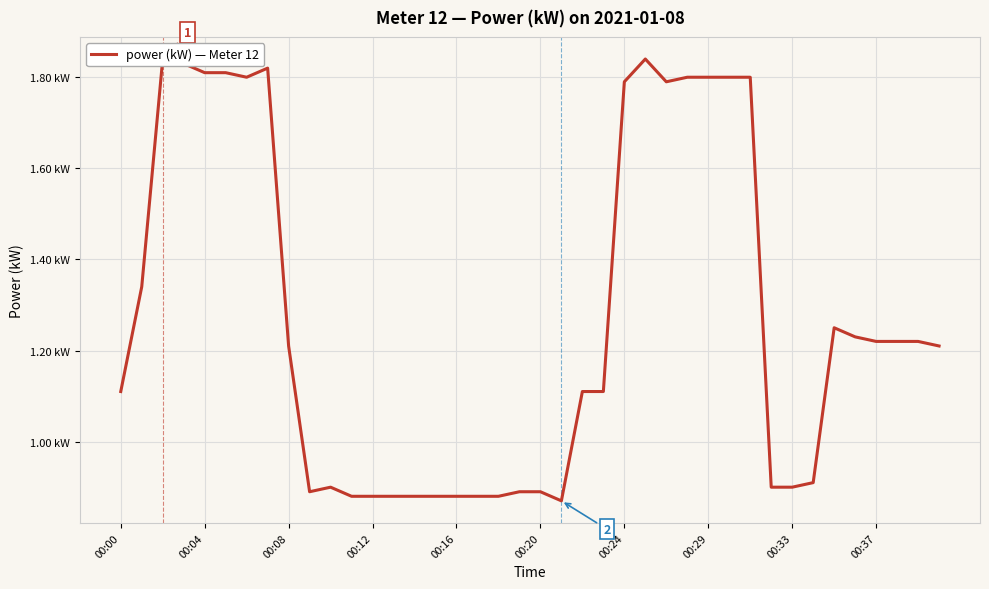

What is the smallest value displayed?

0.9